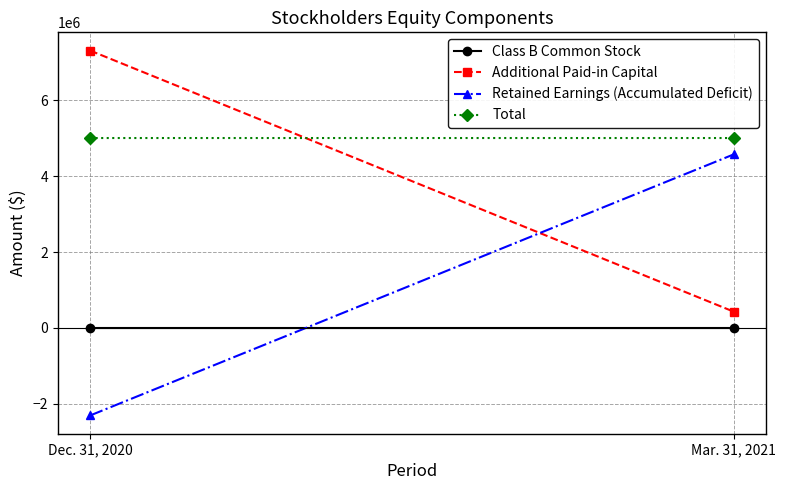

At which label does Additional Paid-in Capital reach its peak?

Dec. 31, 2020